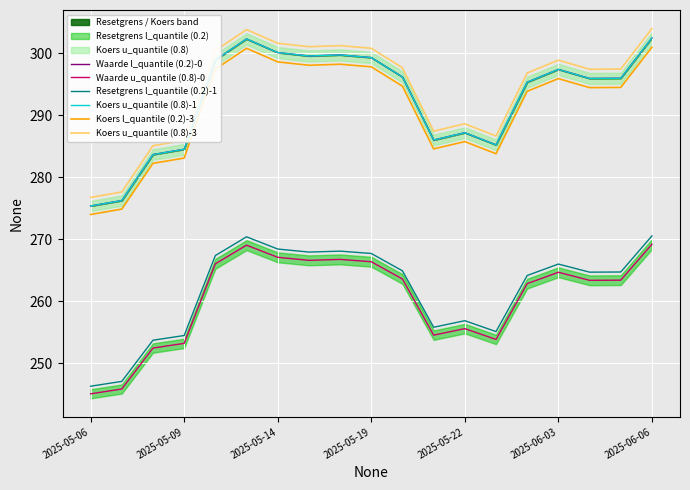

What is the minimum value for Koers l_quantile (0.2)-3?

274.0